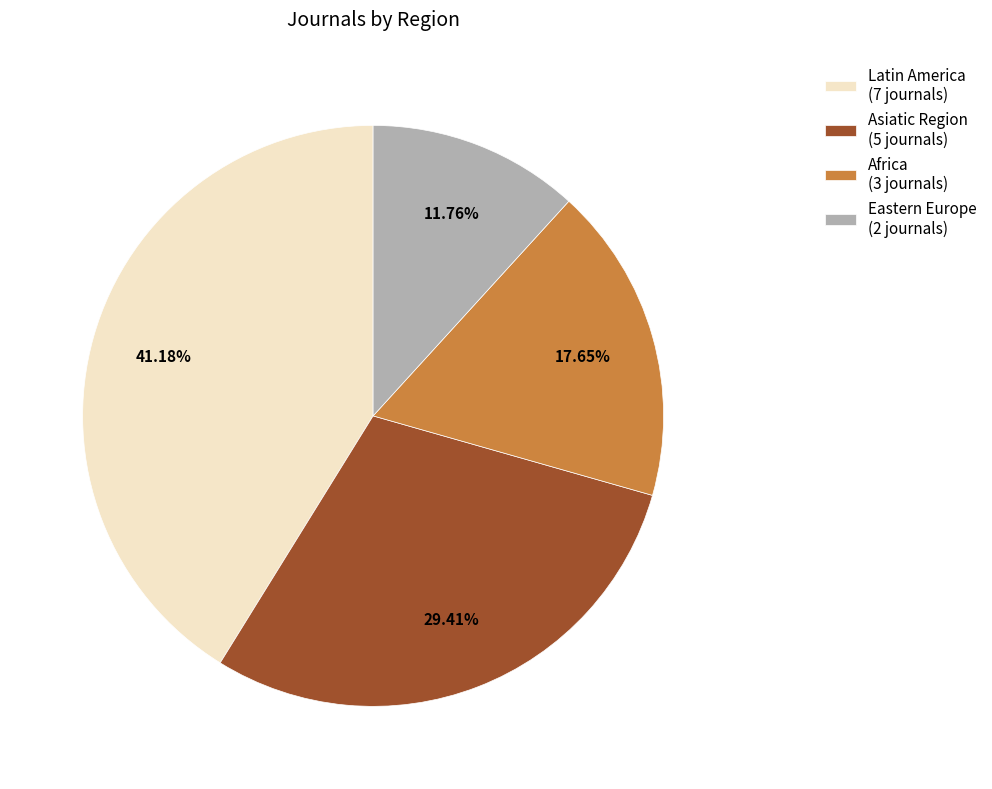

Is the sum of Eastern Europe (2 journals) and Asiatic Region (5 journals) greater than half?

No